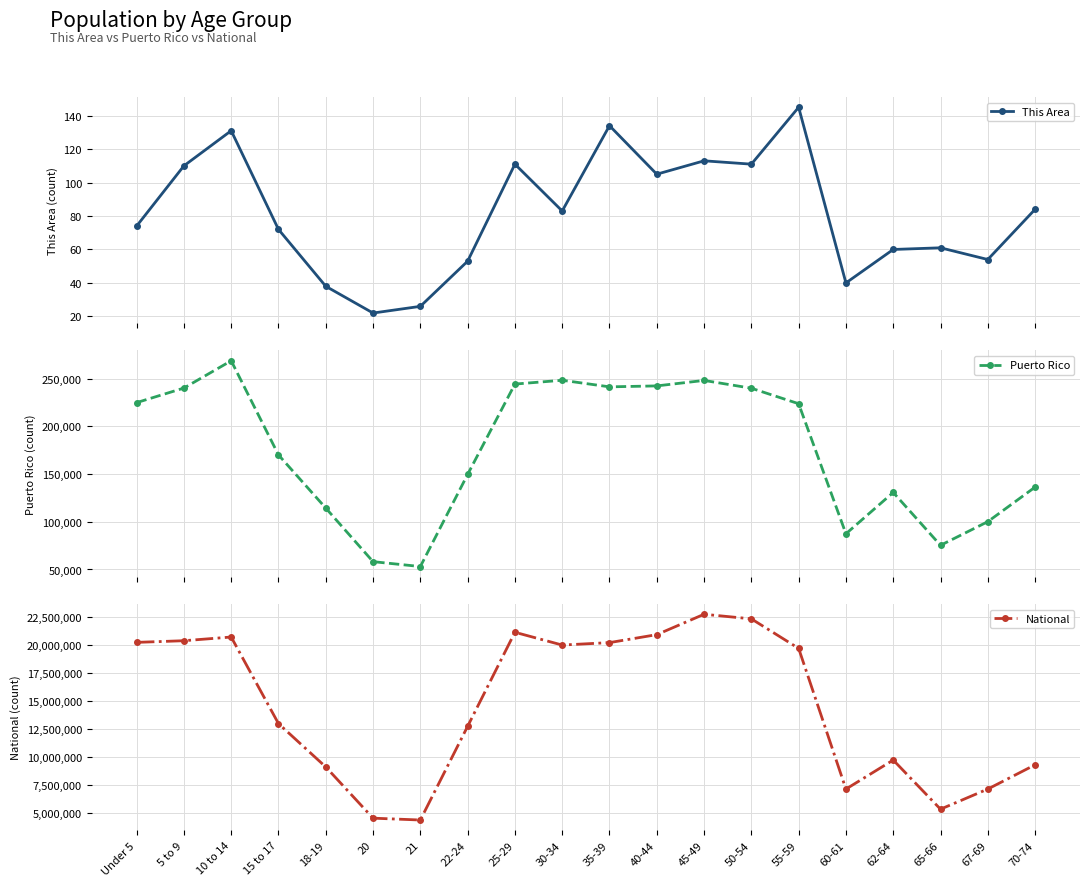

How many lines are shown in the chart?

3